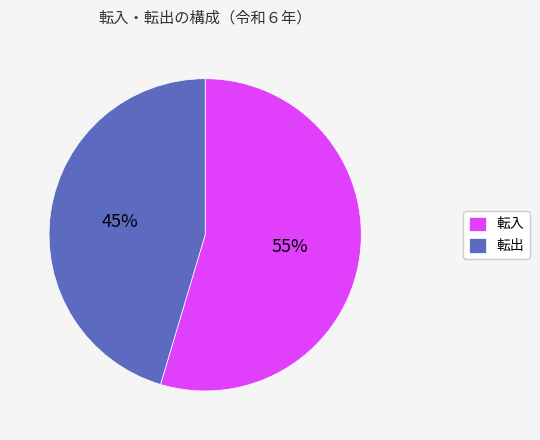

To the nearest percent, what percentage of the pie is 転出?

45%